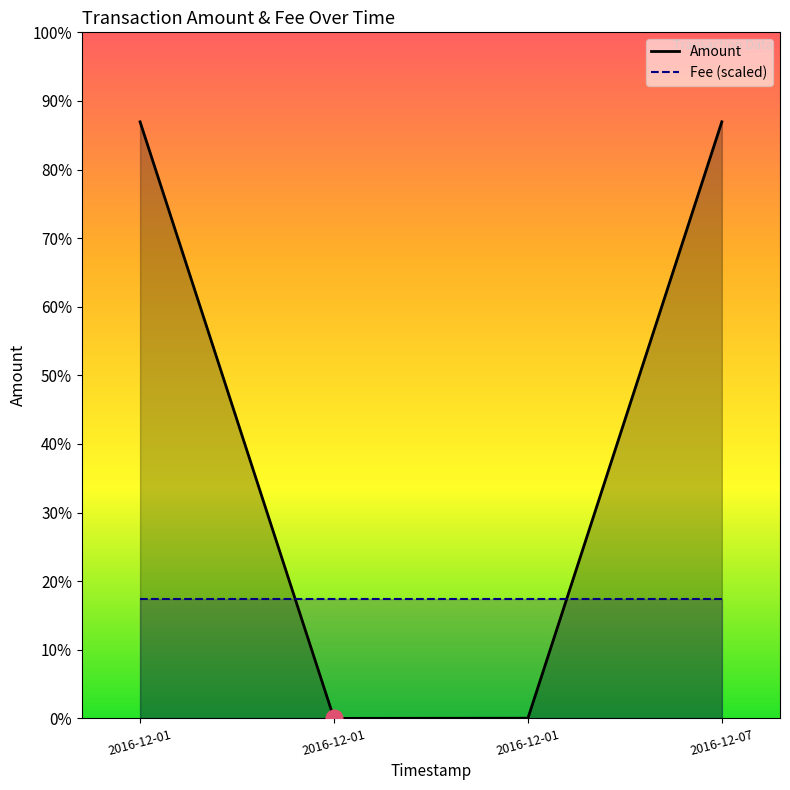

Which label corresponds to the smallest value in the chart?

2016-12-01